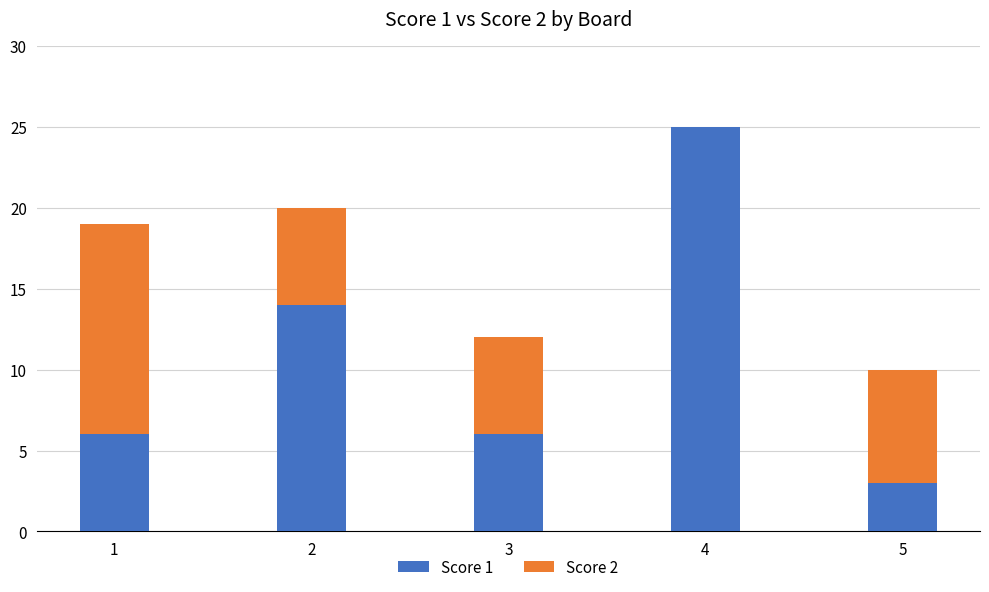

What is the total value across all series at 5?

10